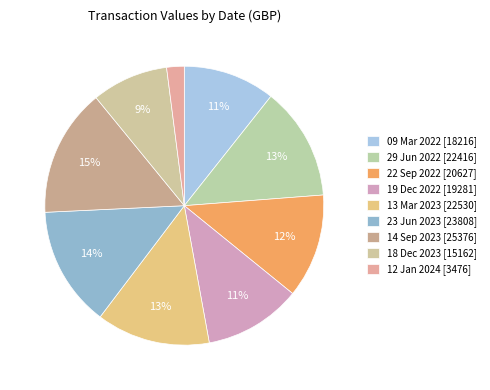

Is the sum of 09 Mar 2022 and 14 Sep 2023 greater than half?

No